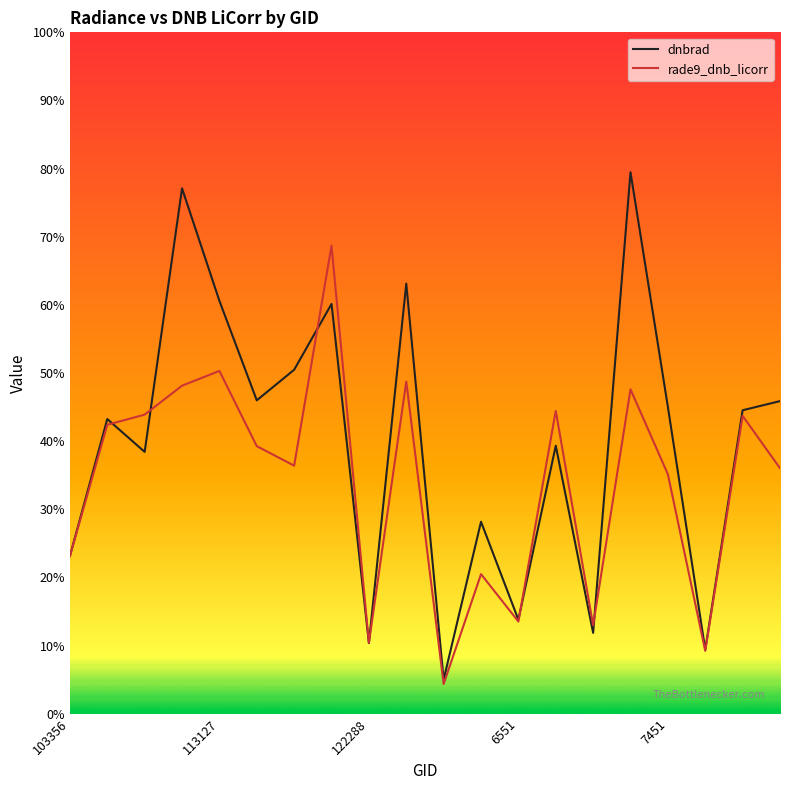

Which series has the largest total across all categories?

dnbrad